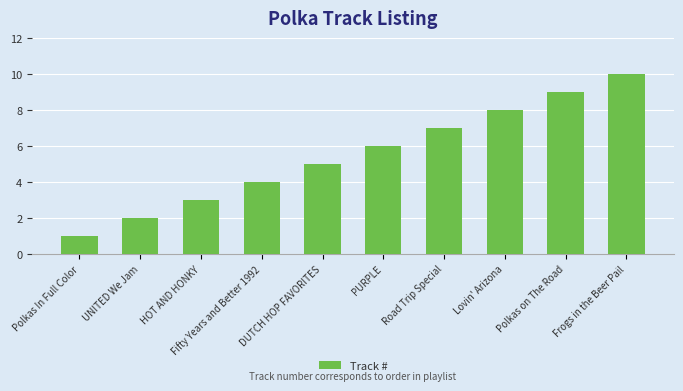

What is the difference between the second highest and minimum values?

8